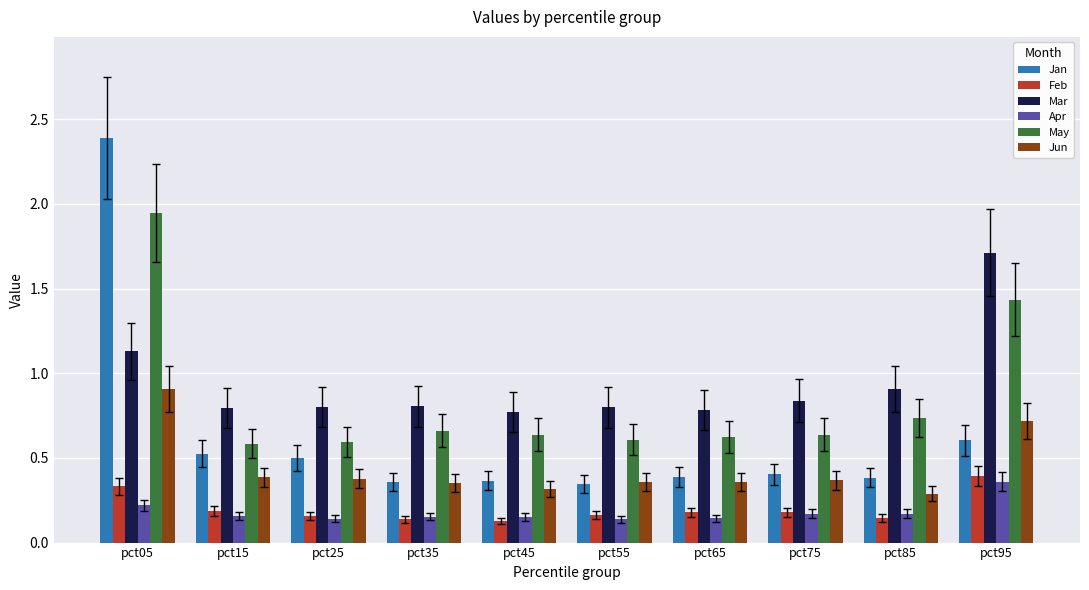

List the series in order of their peak value, lowest first.

Apr, Feb, Jun, Mar, May, Jan